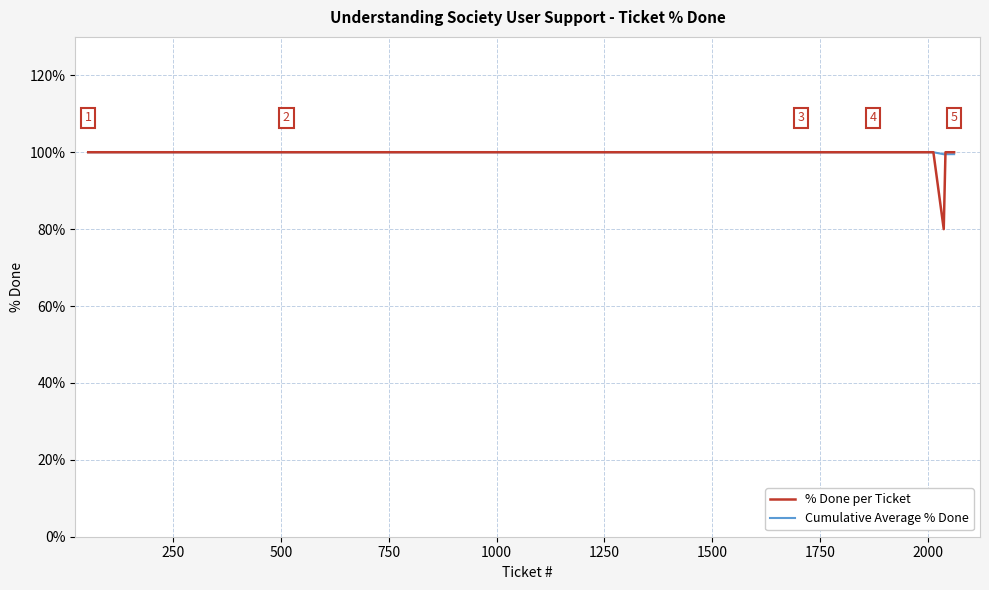

Which series has the largest range (max minus min)?

% Done per Ticket